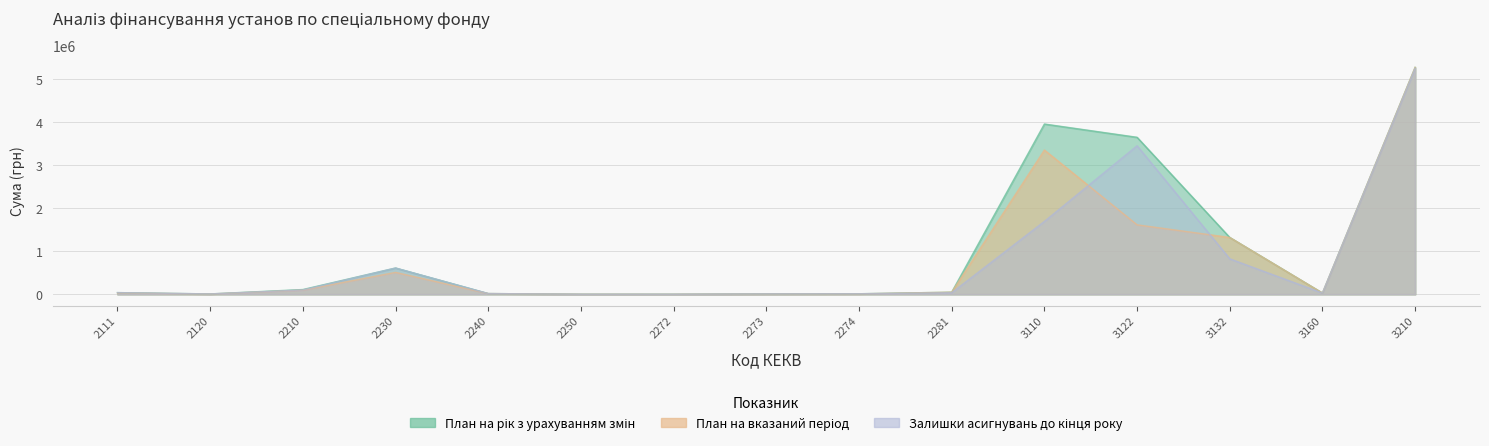

Reading right to left, list all the values displayed in this chart.

План на рік з урахуванням змін: 3210=5275275.0	3160=28900.0	3132=1320532.0	3122=3649274.0	3110=3957725.3	2281=48884.0	2274=12077.0	2273=9022.0	2272=481.0	2250=737.0	2240=16693.0	2230=610623.4	2210=110401.1	2120=8148.0	2111=38500.0
План на вказаний період: 3210=5275275.0	3160=28900.0	3132=1320532.0	3122=1614274.0	3110=3353221.5	2281=48884.0	2274=10064.2	2273=7518.3	2272=400.8	2250=614.2	2240=16410.8	2230=508852.8	2210=96167.6	2120=6790.0	2111=32083.3
Залишки асигнувань до кінця року: 3210=5251275.0	3160=28900.0	3132=824493.2	3122=3452415.9	3110=1694275.2	2281=36663.0	2274=12077.0	2273=9022.0	2272=481.0	2250=737.0	2240=16693.0	2230=610623.4	2210=100201.1	2120=8148.0	2111=38500.0